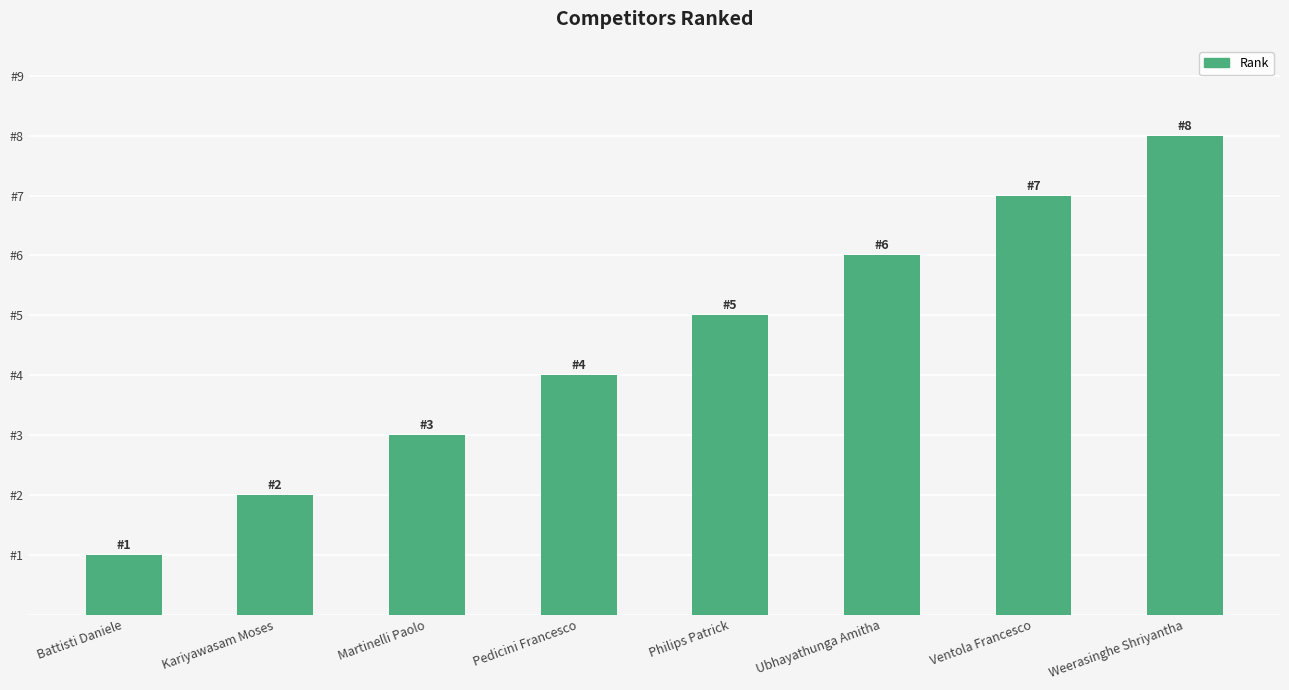

Are the bars horizontal?

No